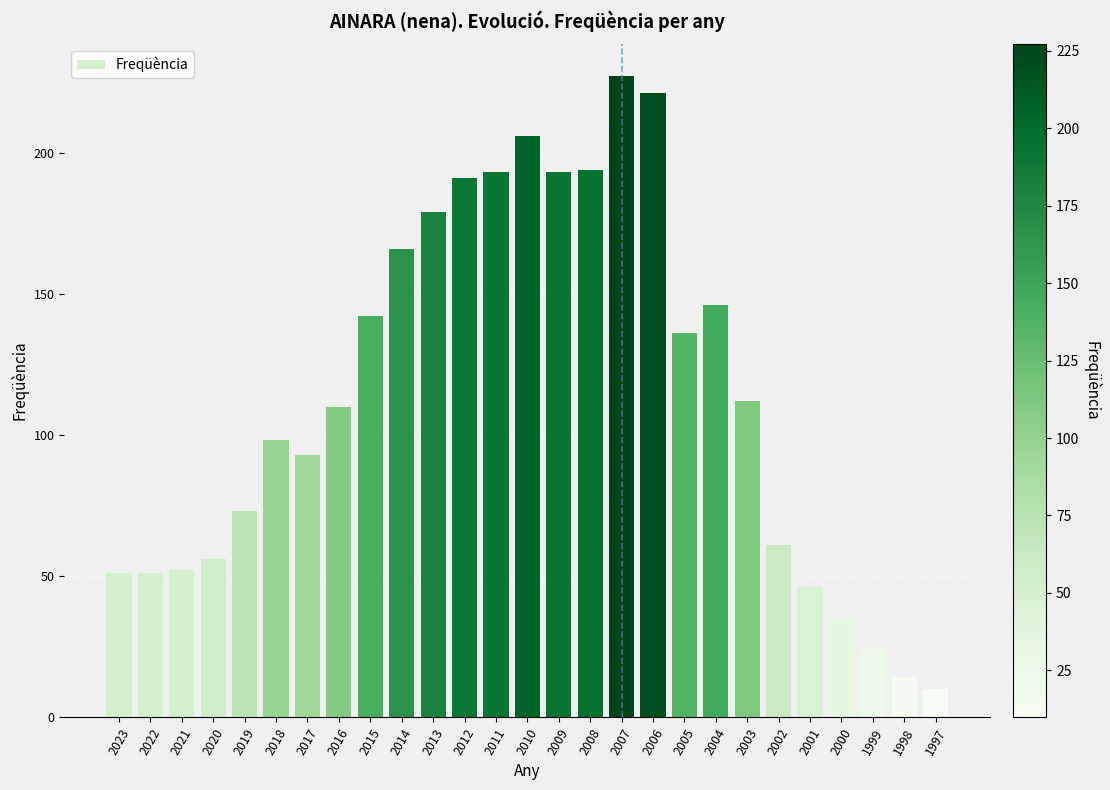

What is the difference between the maximum and minimum values?

217